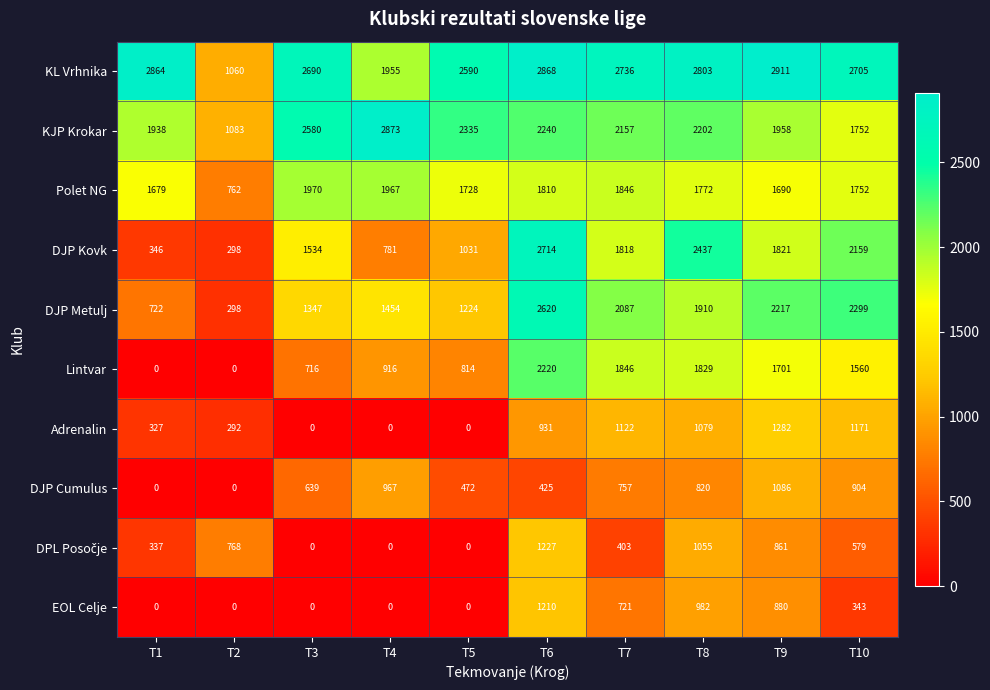

What is the difference between the maximum and minimum values in the DJP Metulj series?

2322